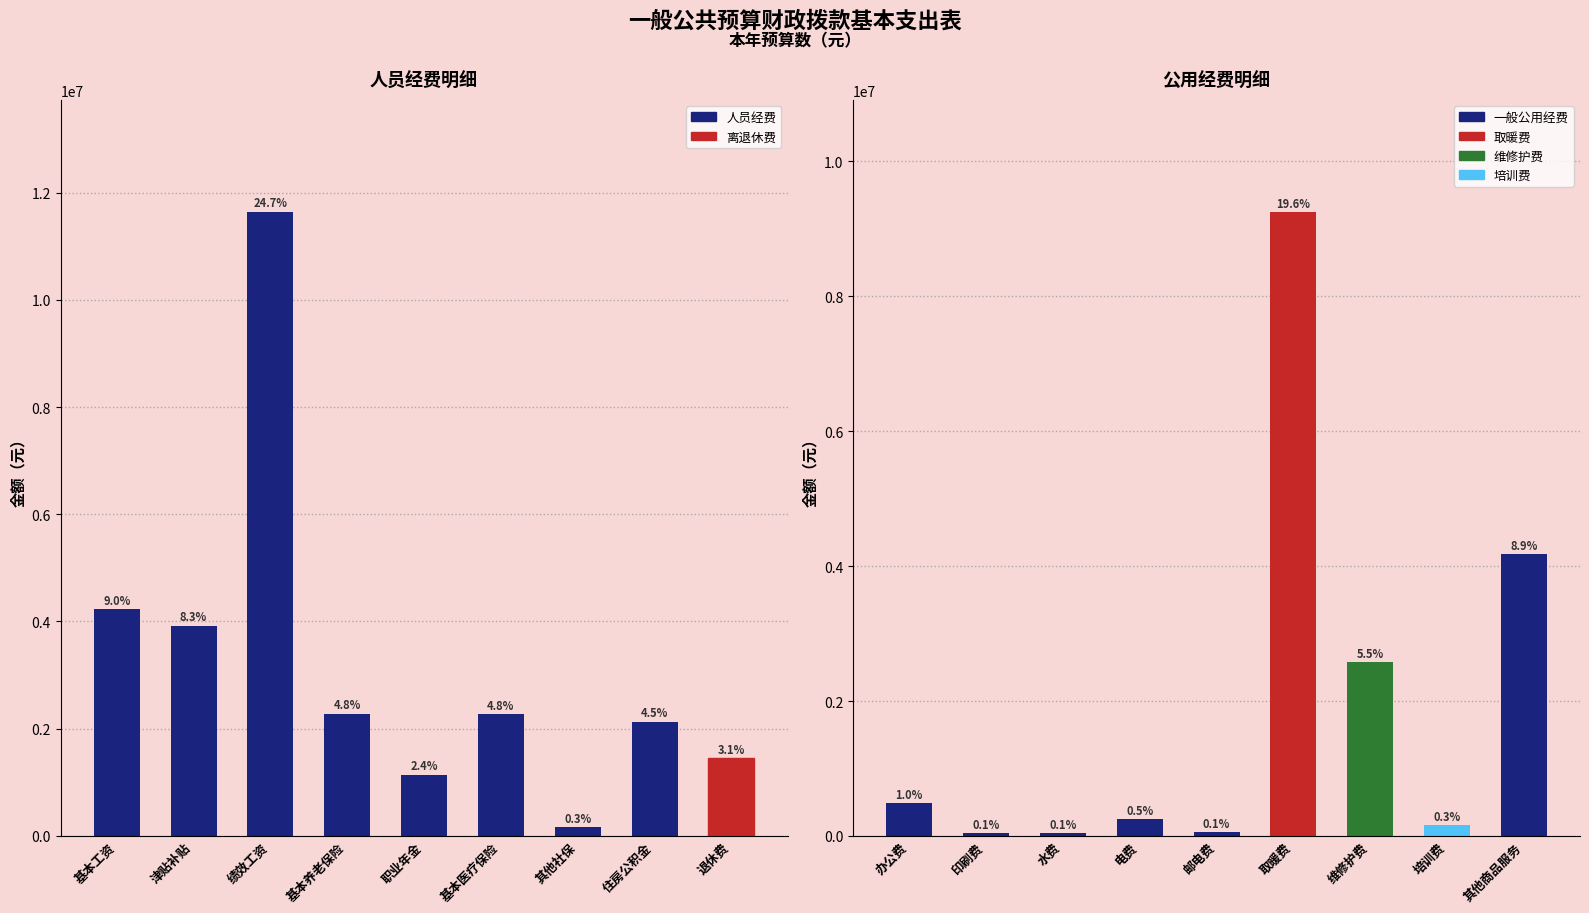

What is the label of the 3rd bar from the right?

其他社保